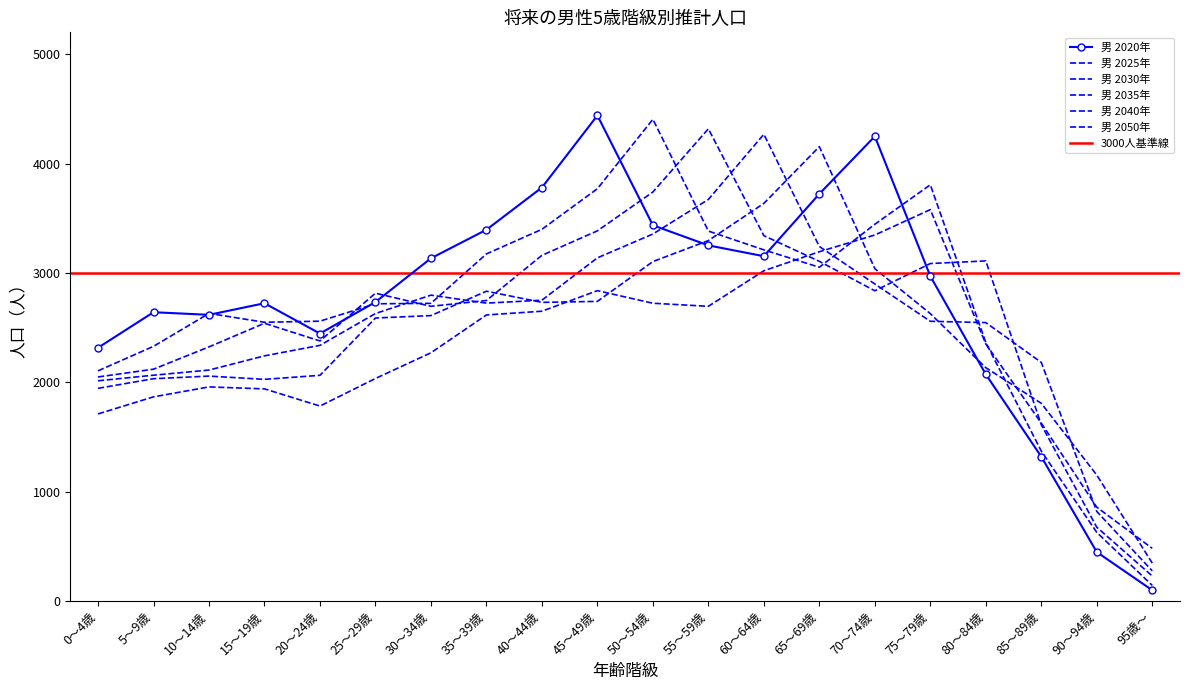

Between 15～19歳 and 10～14歳, which is larger?

15～19歳